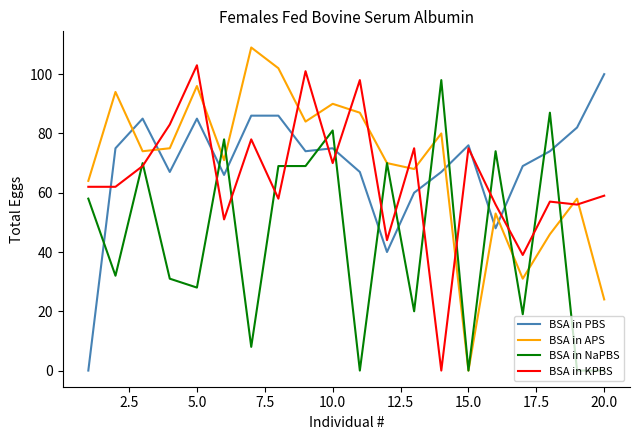

At how many categories does at least one series exceed 21?

20